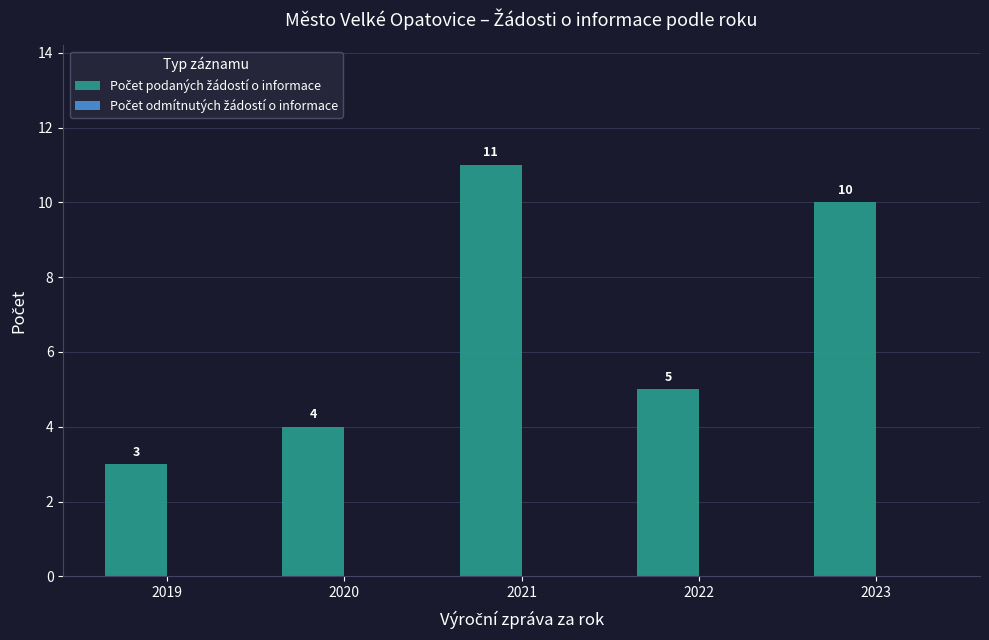

Rank the categories by value from lowest to highest.

2019, 2020, 2022, 2023, 2021